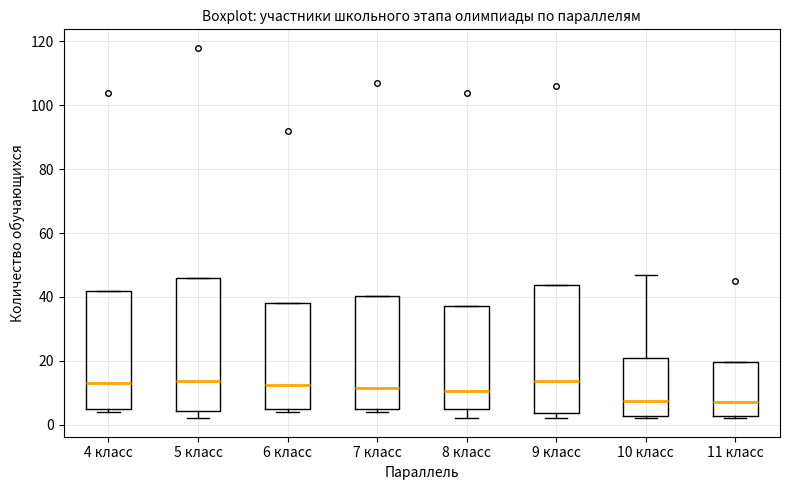

Reading left to right, transcribe this box plot: for each box, give where its median line is, the range the box spans, and where its two whiskers end, as read against the y-axis. The values are not printed on the chart, so give them approximately, as read against the axis.

4 класс: median 14, box 4 to 42, whiskers 4 (just below the box's lower edge) to 42
5 класс: median 14, box 4 to 46, whiskers 2 to 46
6 класс: median 12, box 4 to 38, whiskers 4 (just below the box's lower edge) to 38
7 класс: median 12, box 4 to 40, whiskers 4 (just below the box's lower edge) to 40
8 класс: median 10, box 6 to 38, whiskers 2 to 38
9 класс: median 14, box 4 to 44, whiskers 2 to 44
10 класс: median 8, box 2 to 20, whiskers 2 (just below the box's lower edge) to 48
11 класс: median 8, box 2 to 20, whiskers 2 (just below the box's lower edge) to 20